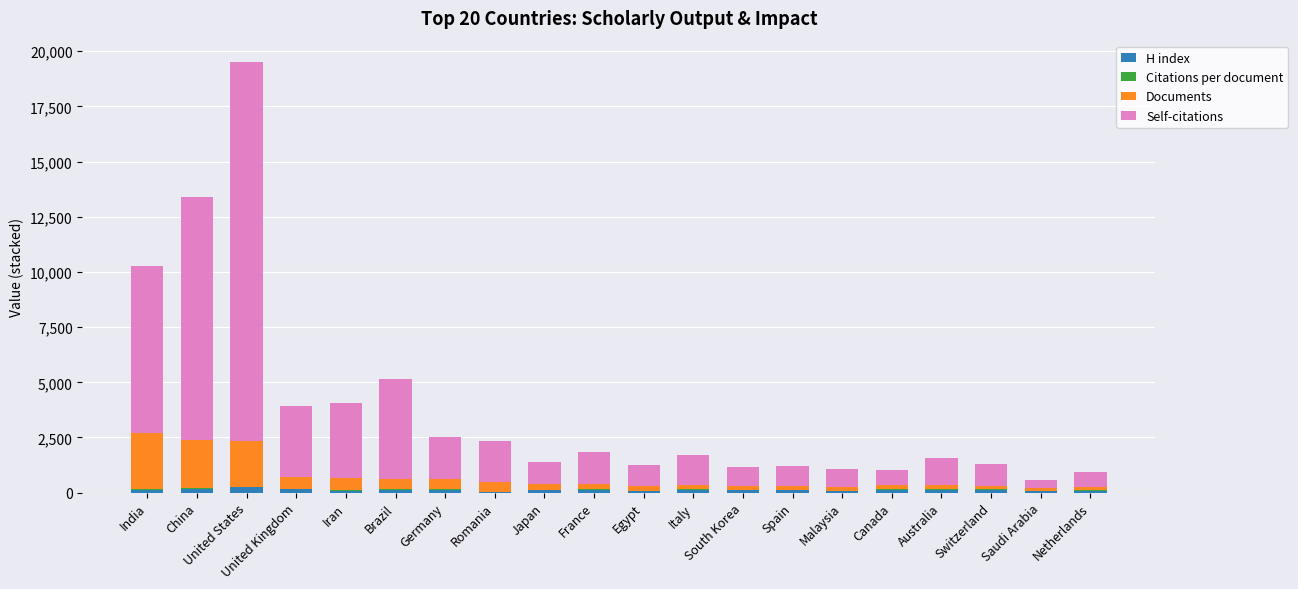

Count the number of categories in the chart.

20